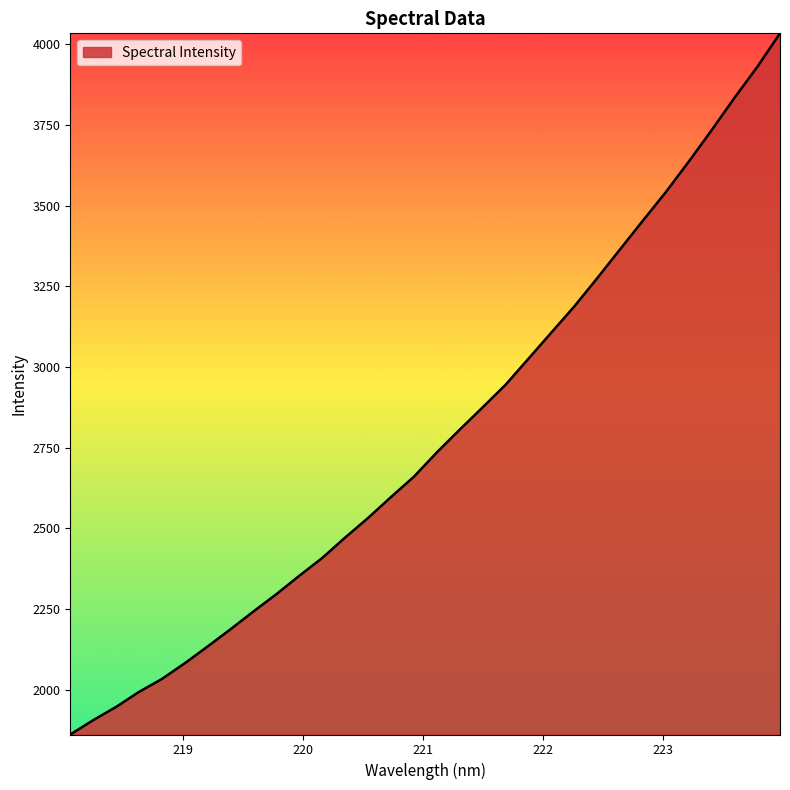

What is the maximum value shown in the chart?

4033.8